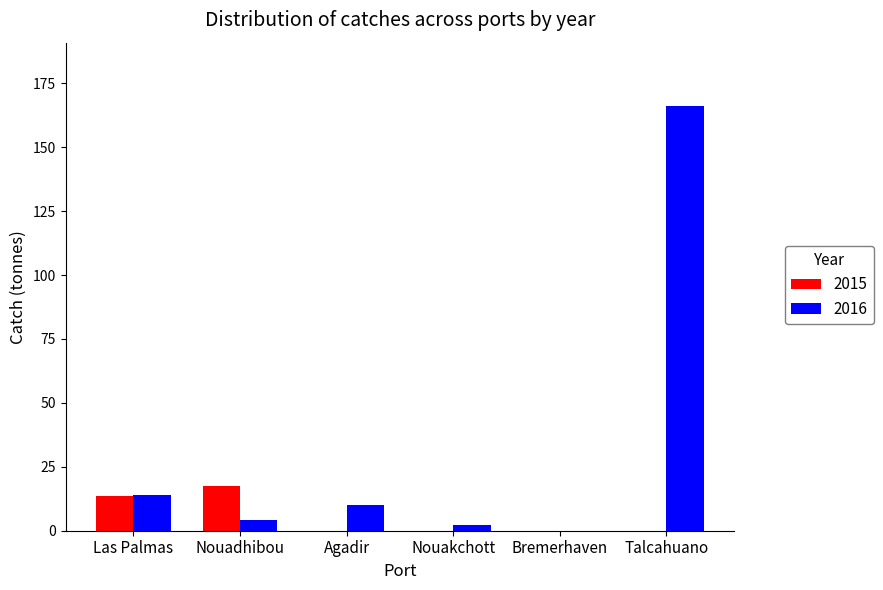

What is the sum of the 2016 values at Las Palmas and Agadir?

23.9